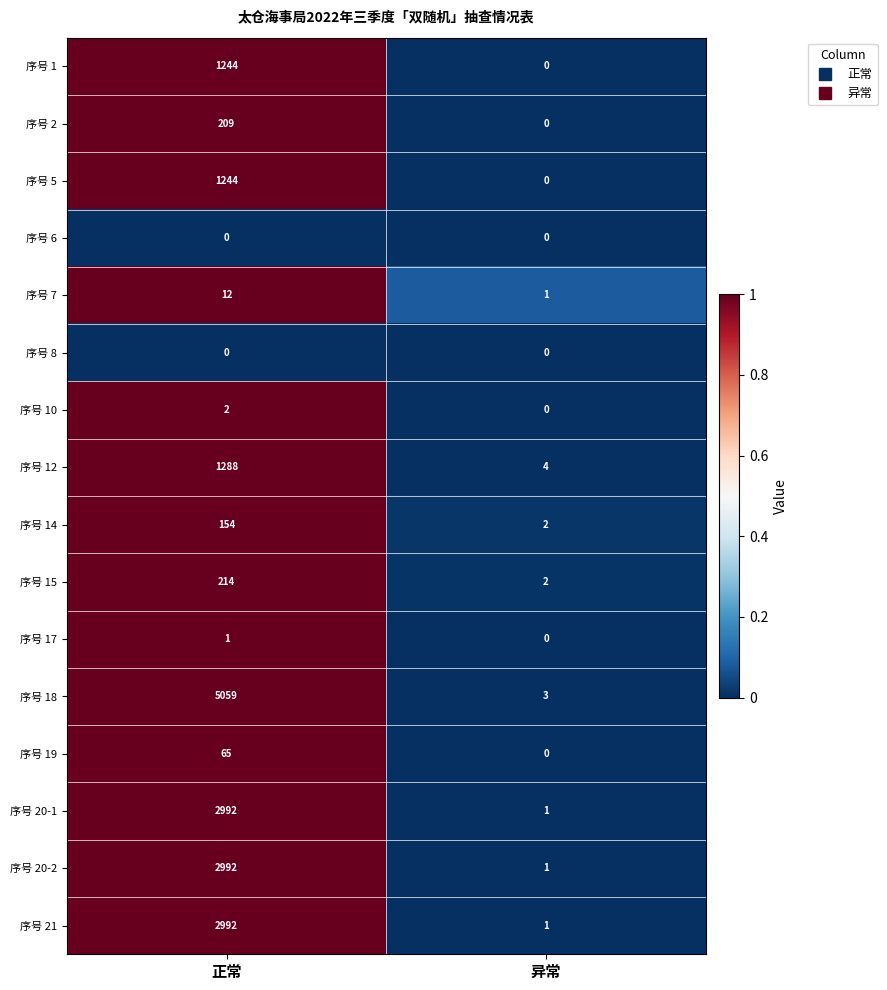

List the labels in order of 序号 17 value, largest first.

正常, 异常